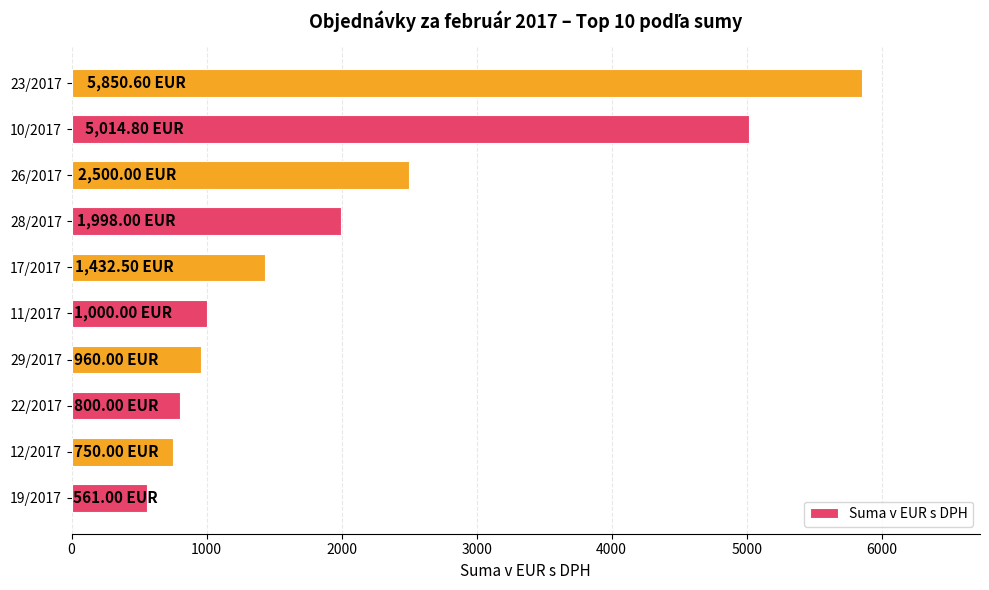

What is the sum of all values?

20866.9